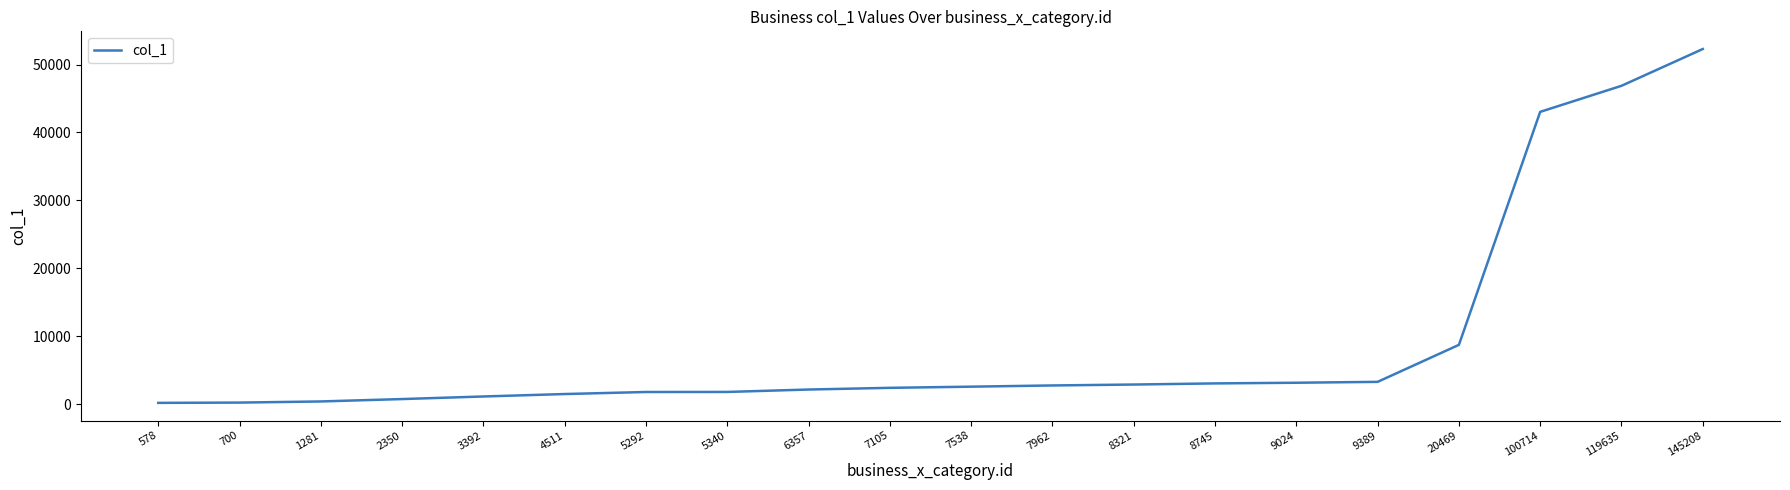

True or false: the data shows 2912 at 8321.

True